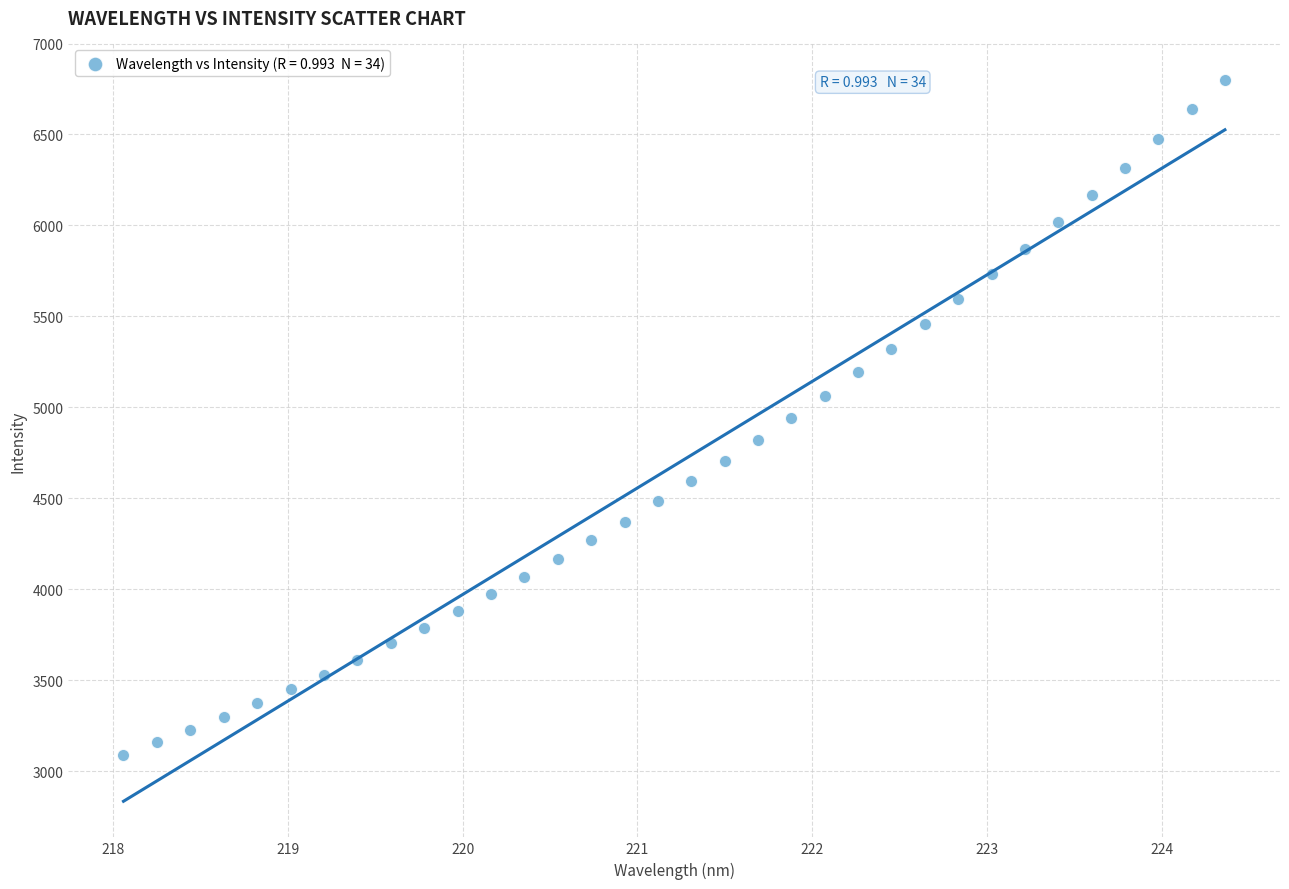

What is the range of X values (max minus min)?

6.3